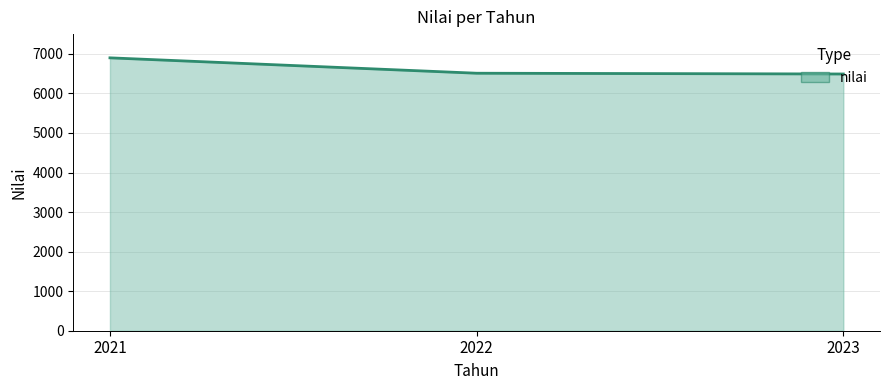

What is the greatest value displayed?

6900.0